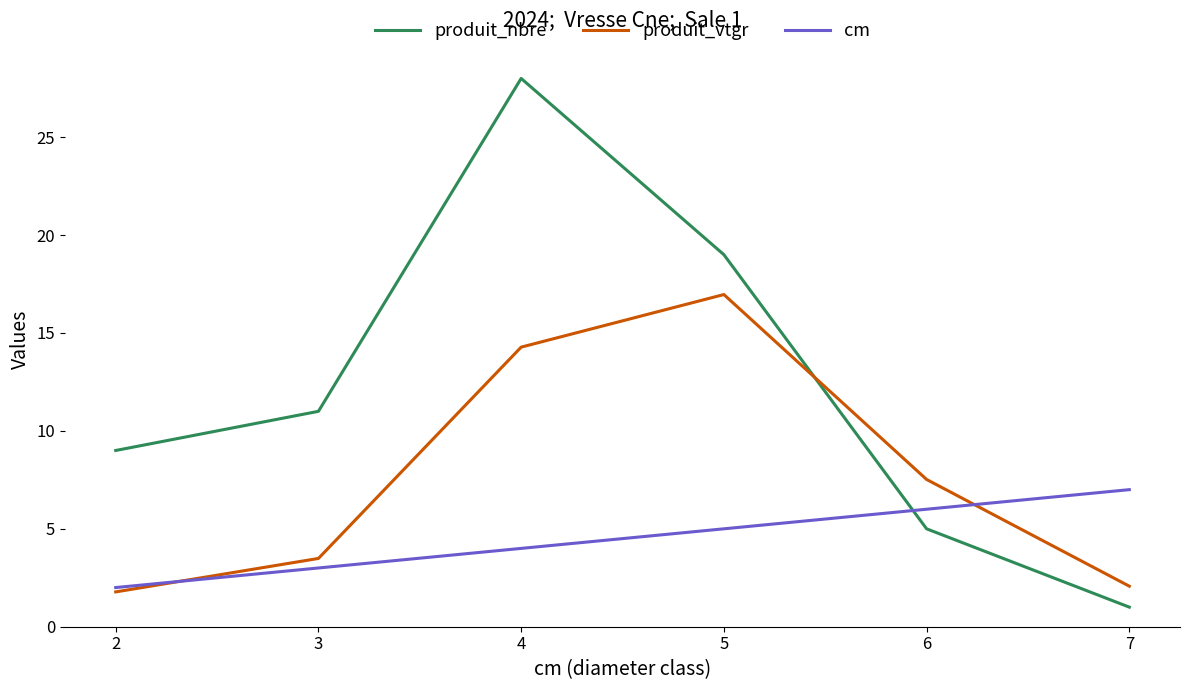

Which category has the highest value across all series?

4